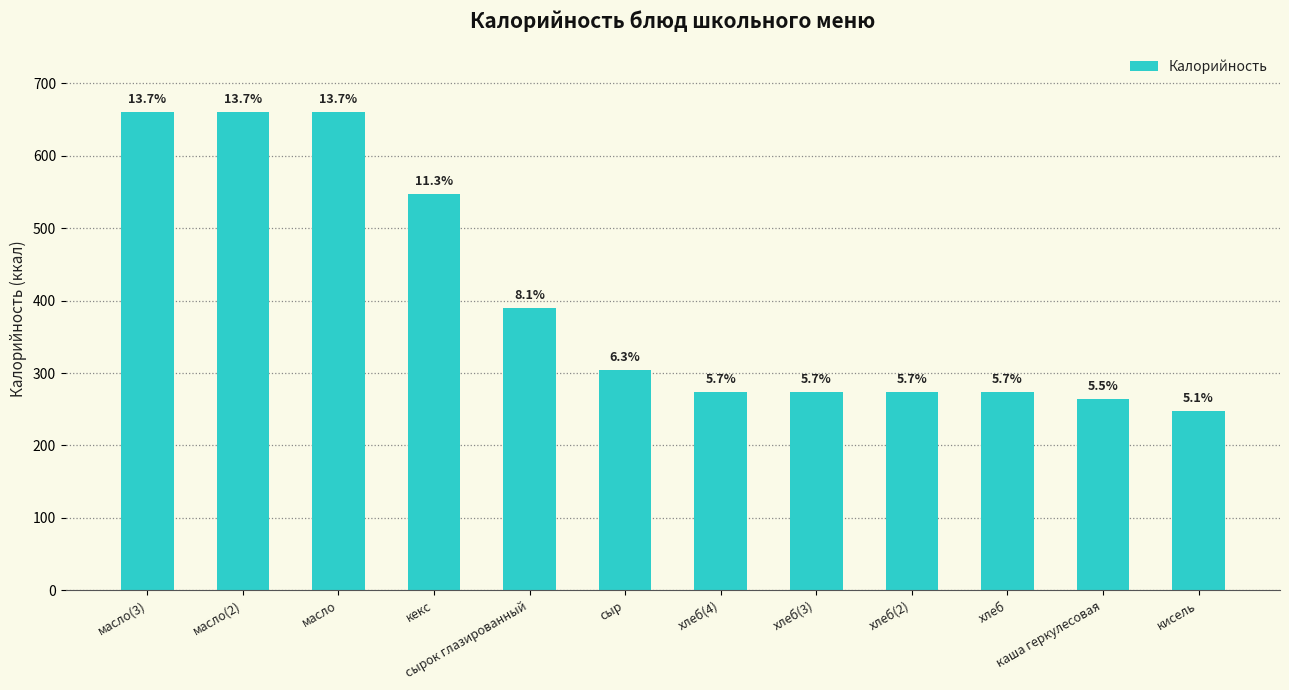

What is the change in value from кекс to кисель?

-299.8